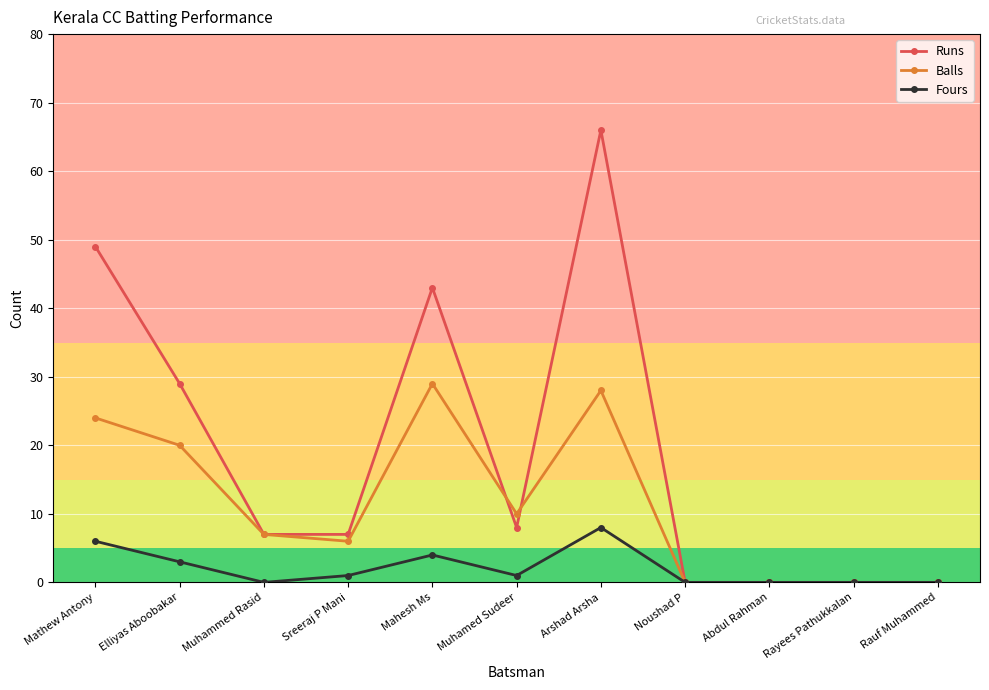

Between Mathew Antony and Muhamed Sudeer, which series saw the biggest shift?

Runs